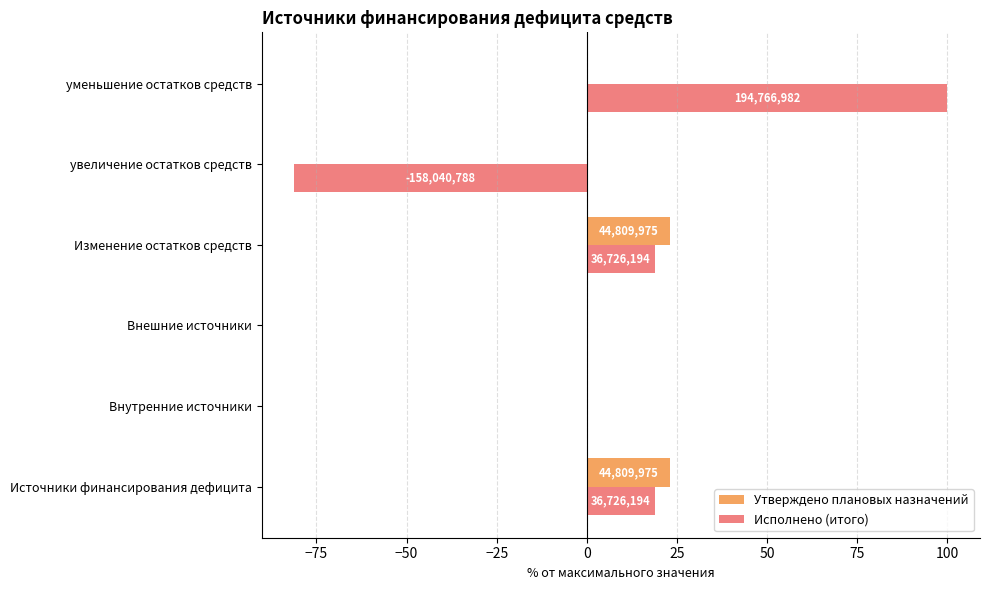

What are all the series names shown in the legend?

Утверждено плановых назначений, Исполнено (итого)